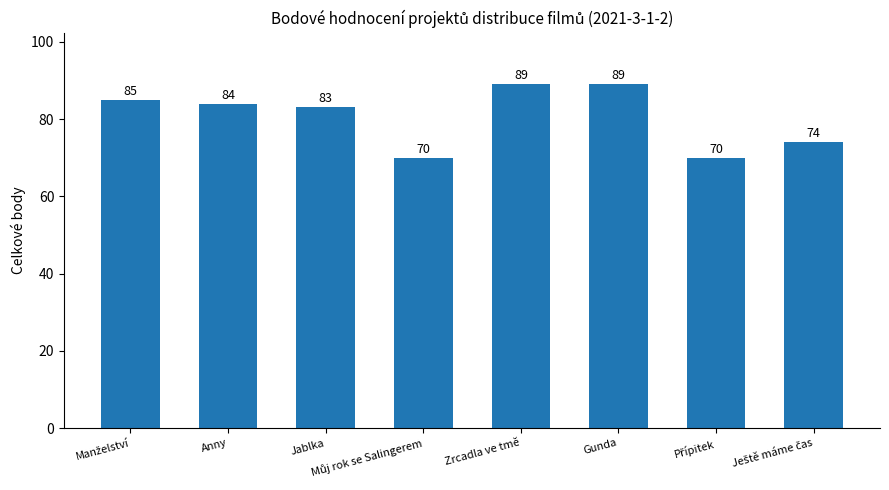

Approximately how many times larger is the value at Gunda compared to Anny?

1.1